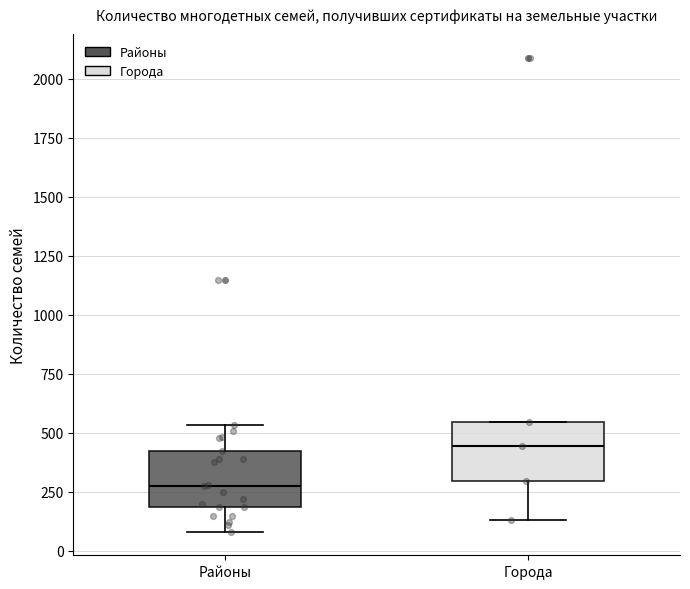

Which box's median line is the lowest?

Районы